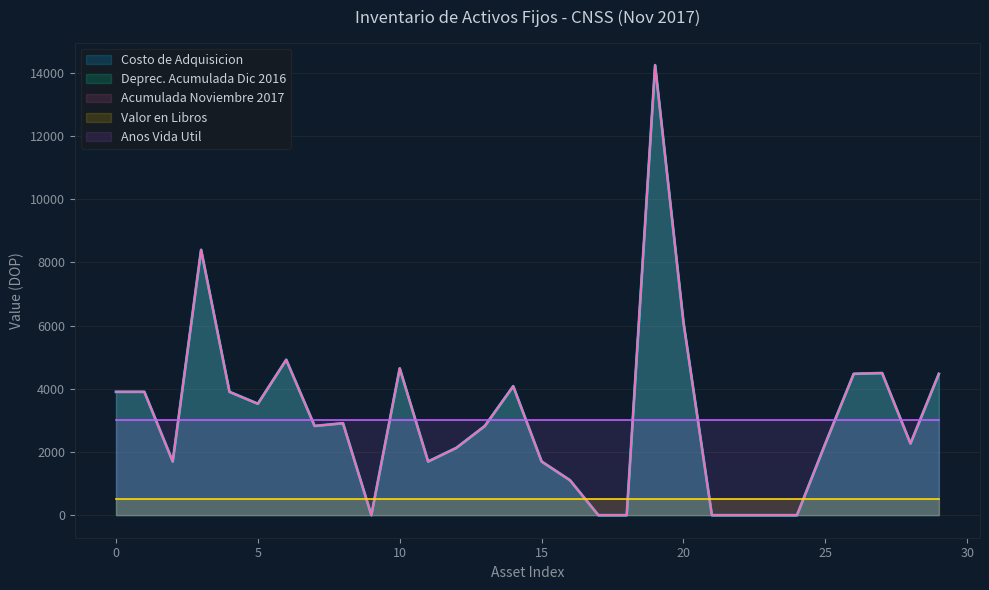

Between G-021 and G-040, which is larger?

G-040